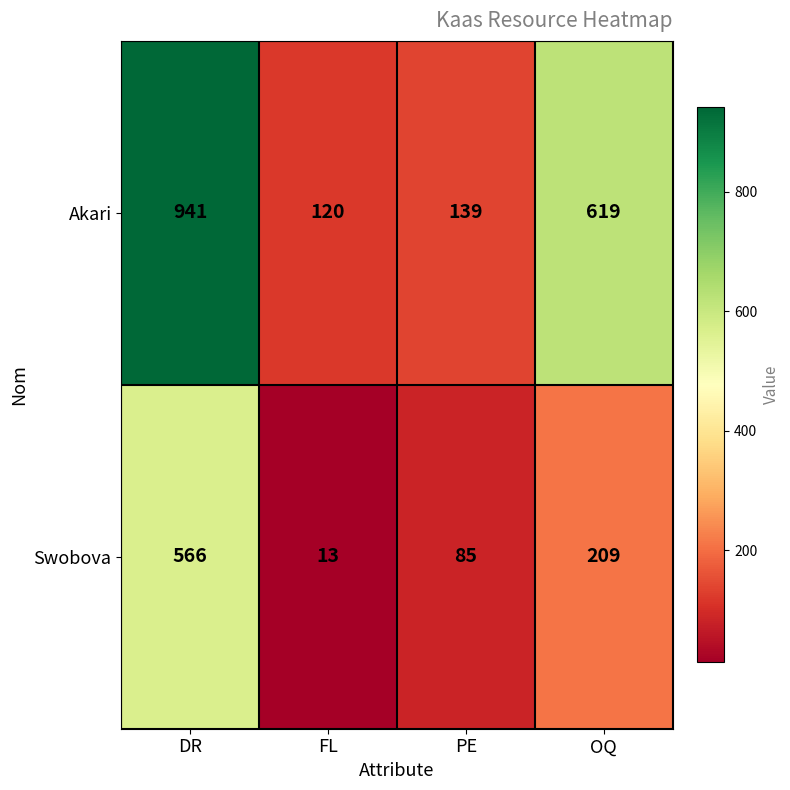

Rank the series by their average value, from highest to lowest.

Akari, Swobova